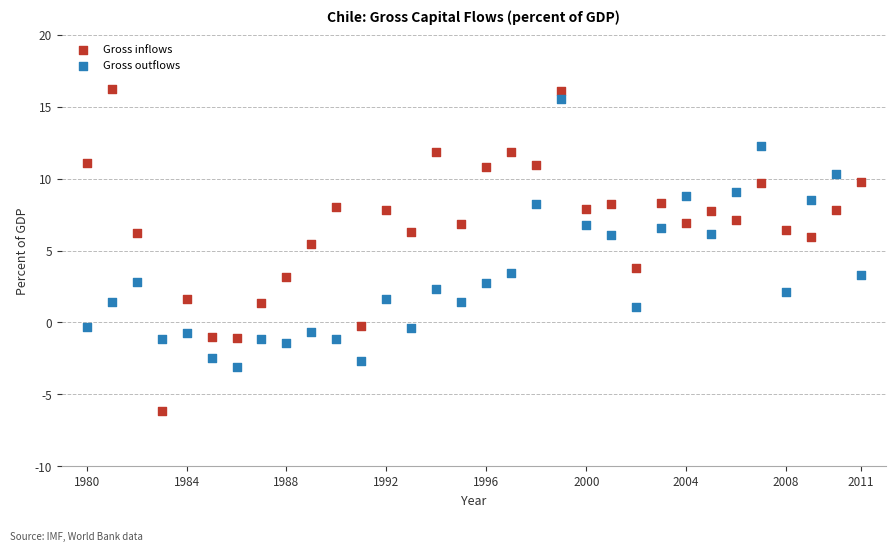

Which series has the largest Y range (max minus min)?

Gross inflows